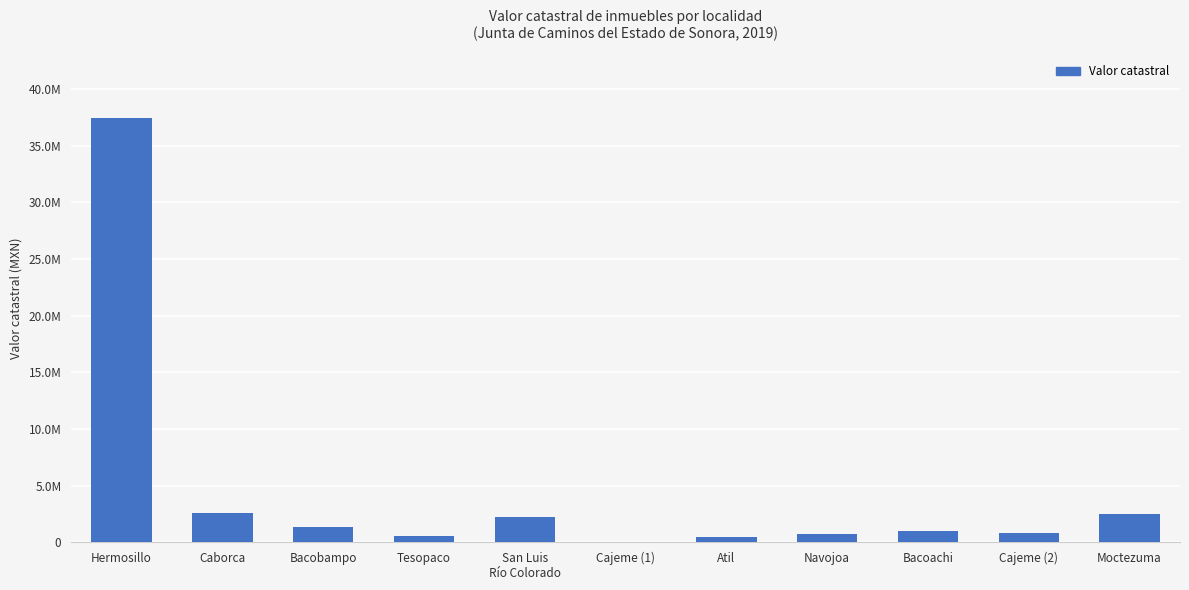

Rank the categories by value from highest to lowest.

Hermosillo, Caborca, Moctezuma, San Luis
Río Colorado, Bacobampo, Bacoachi, Cajeme (2), Navojoa, Tesopaco, Atil, Cajeme (1)